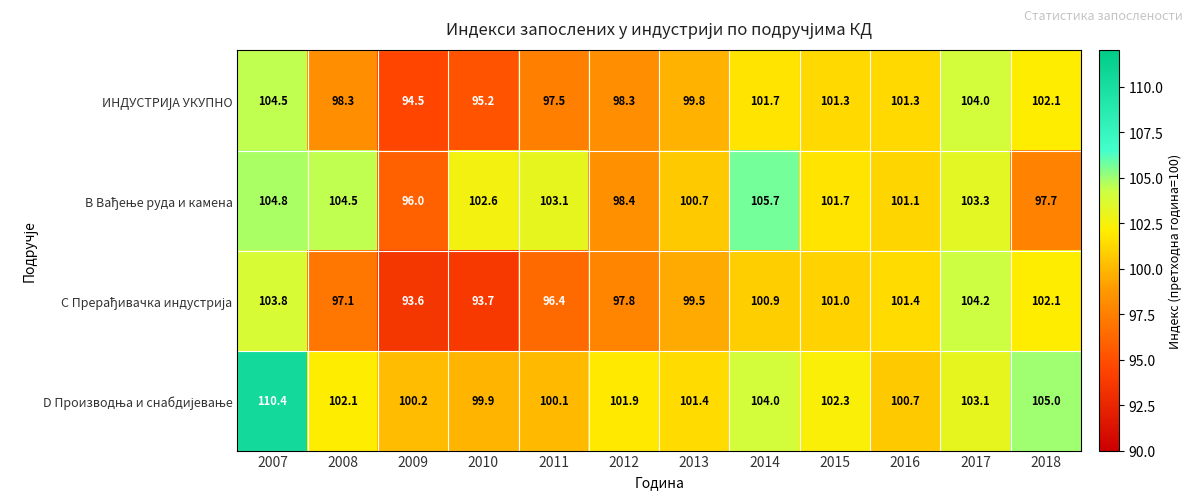

At how many categories does at least one series exceed 97?

12